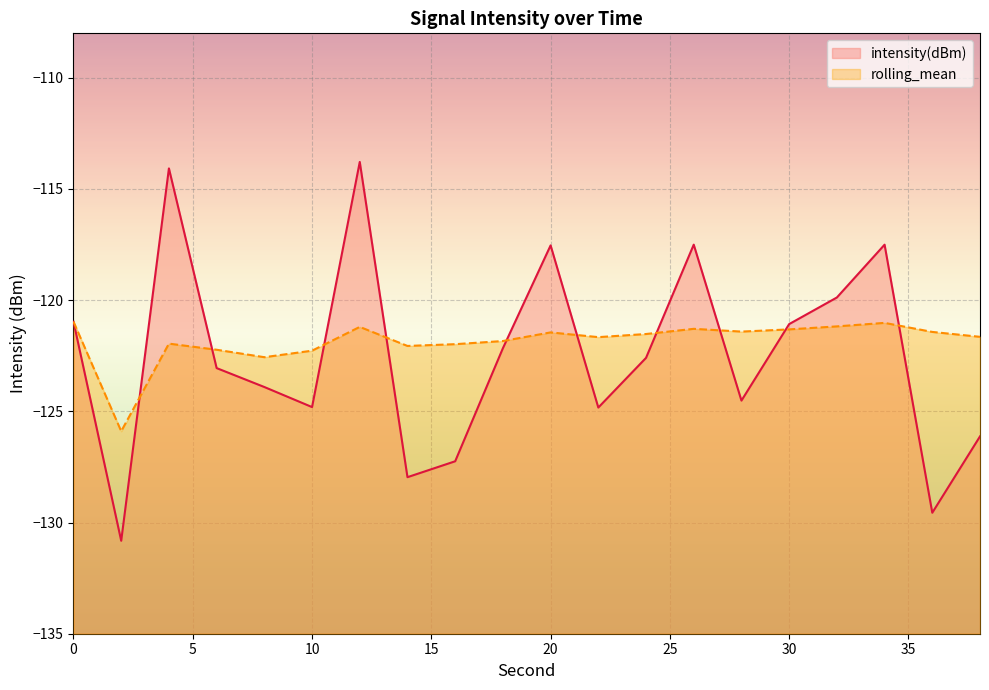

The value of rolling_mean at 30 is -211.8. True or false?

False